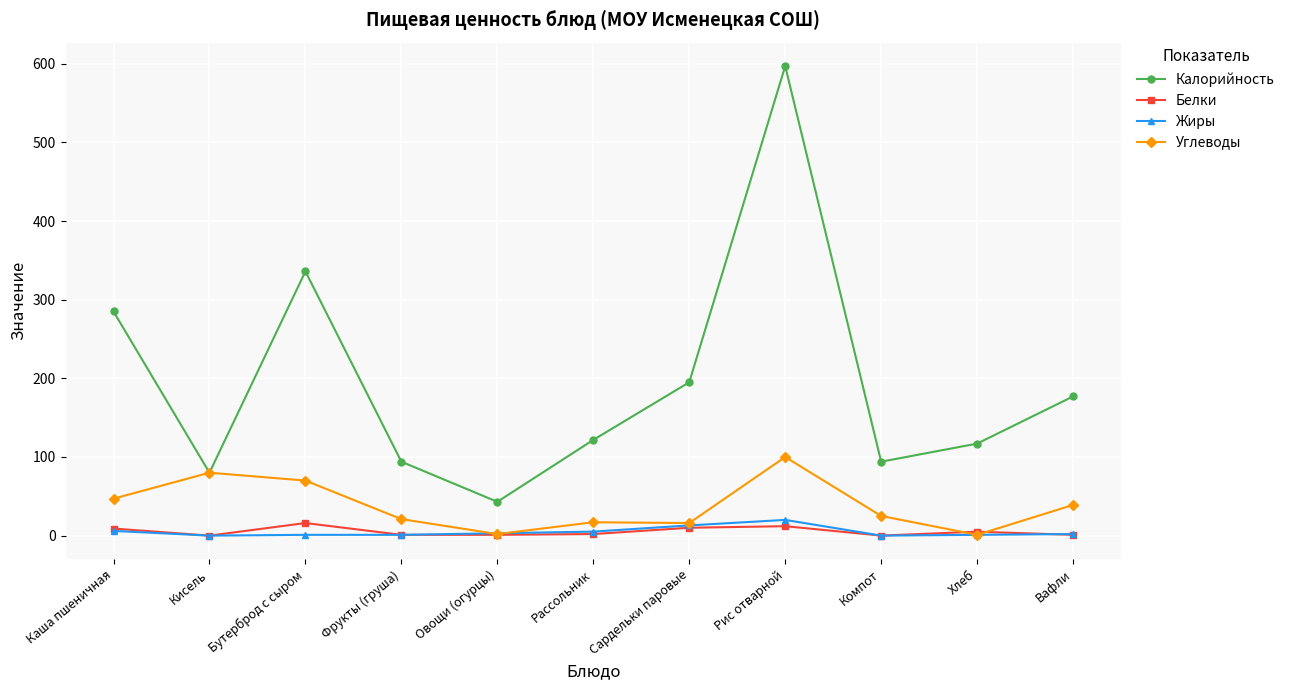

At which label does Калорийность reach its minimum?

Овощи (огурцы)